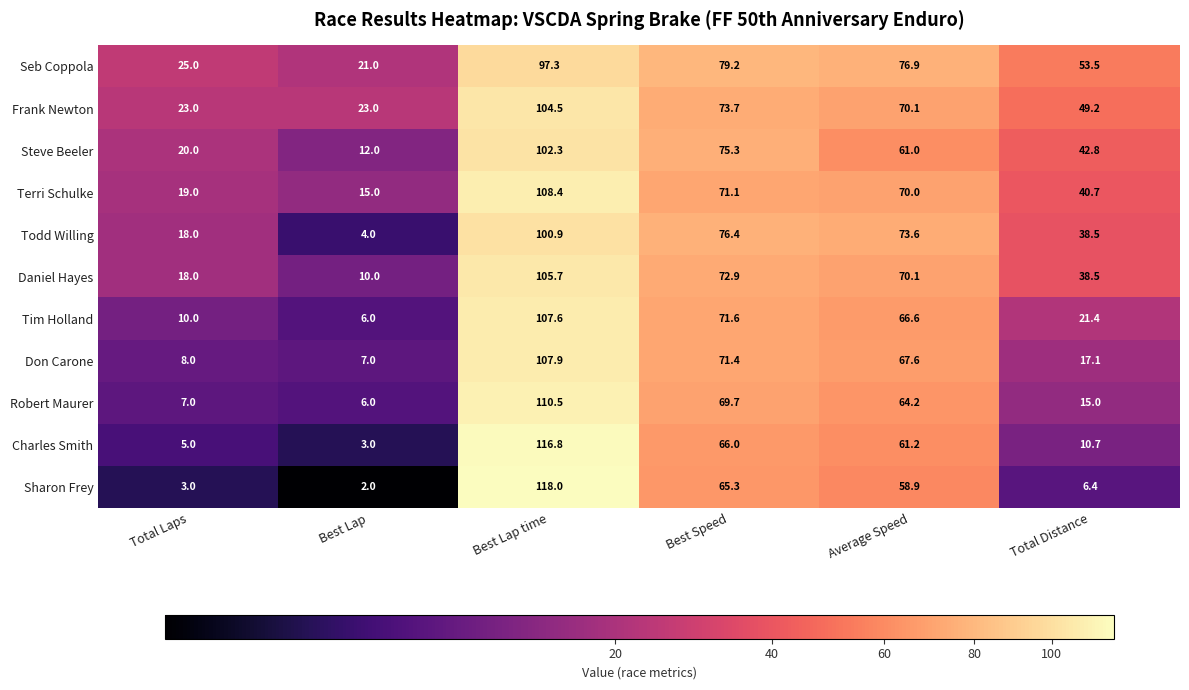

List the series in order of their peak value, lowest first.

Seb Coppola, Todd Willing, Steve Beeler, Frank Newton, Daniel Hayes, Tim Holland, Don Carone, Terri Schulke, Robert Maurer, Charles Smith, Sharon Frey